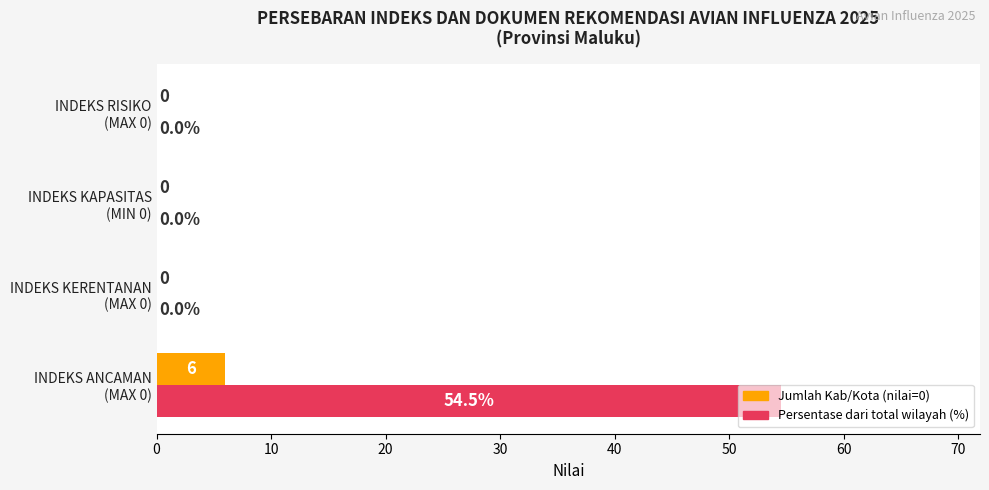

How many categories are shown in the chart?

4